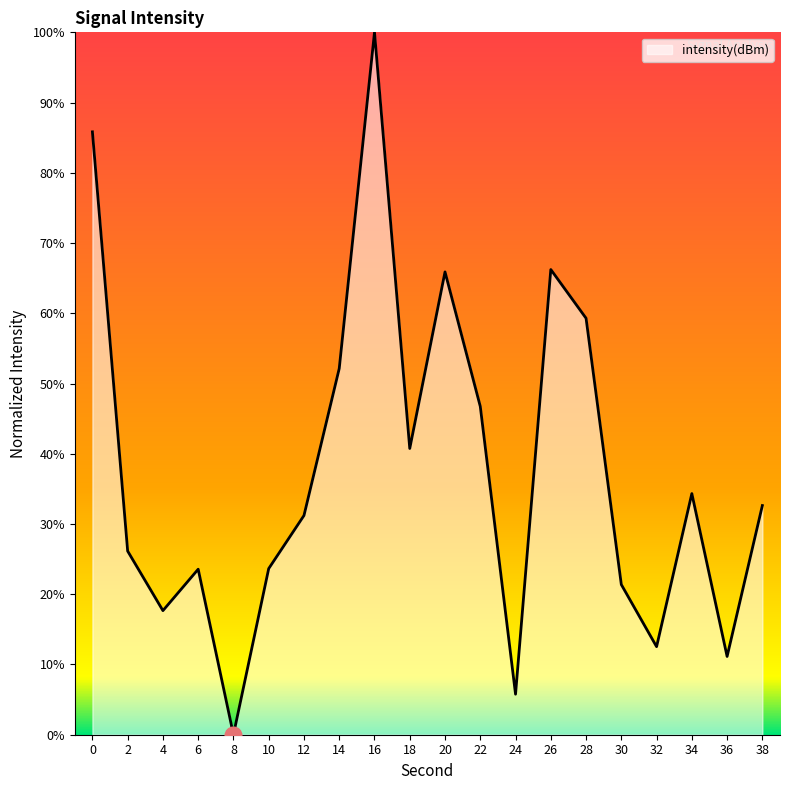

The value at 22 is 67.6. True or false?

False